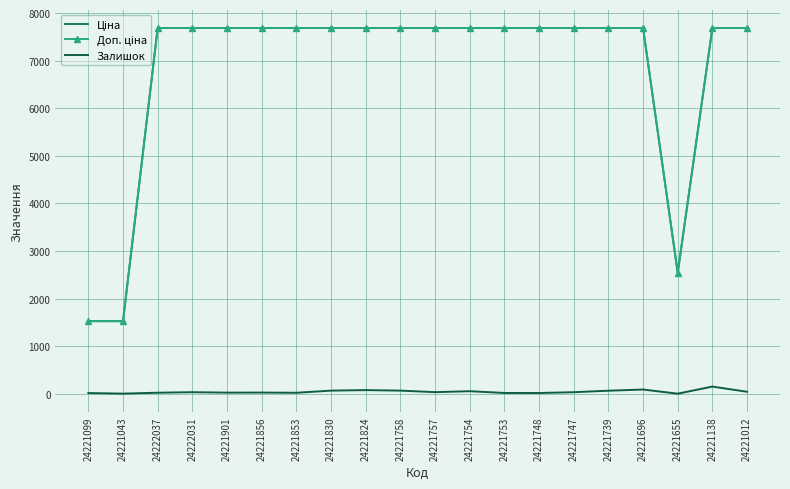

The Залишок series shows 26.0 at 24221856. True or false?

True